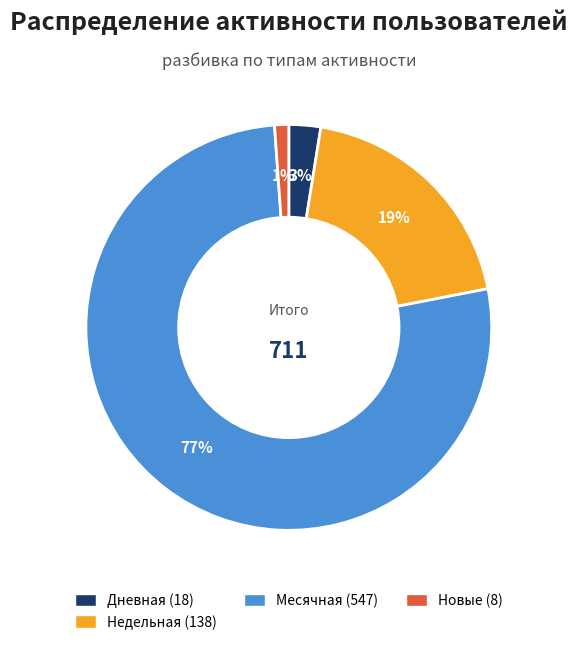

Is there any slice that represents more than half of the pie?

Yes